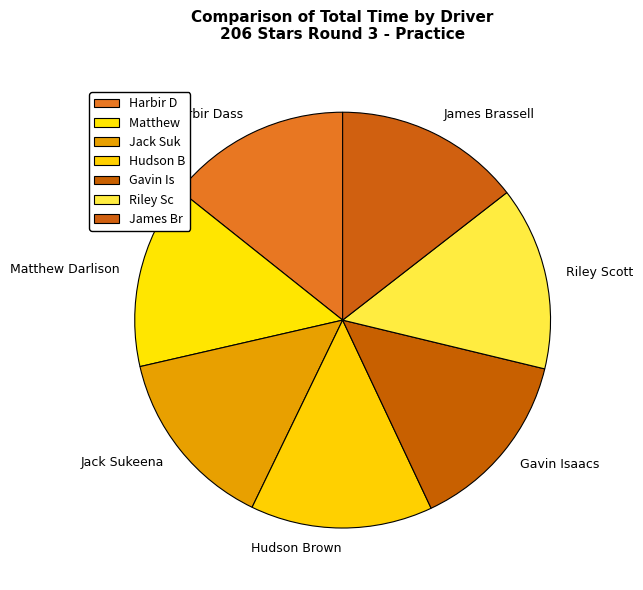

Approximately how many times larger is the value at Matthew Darlison compared to Hudson Brown?

1.0